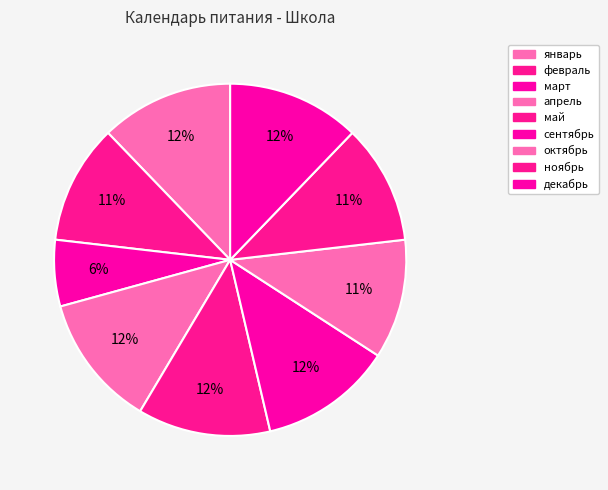

How many segments does this pie chart have?

9